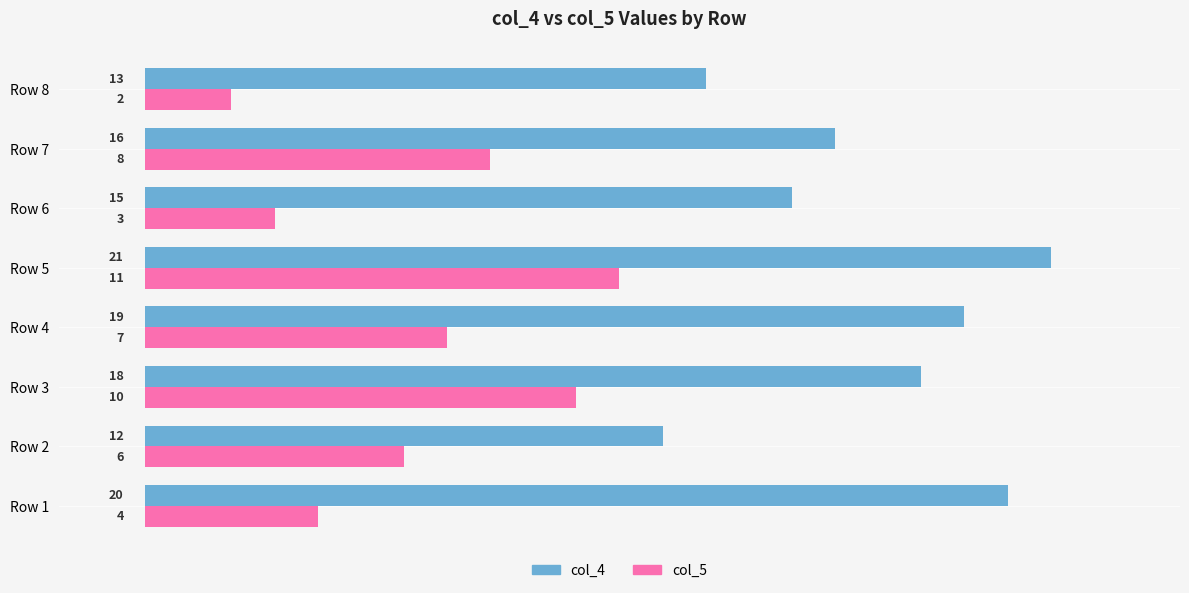

The col_4 series shows 9 at Row 8. True or false?

False